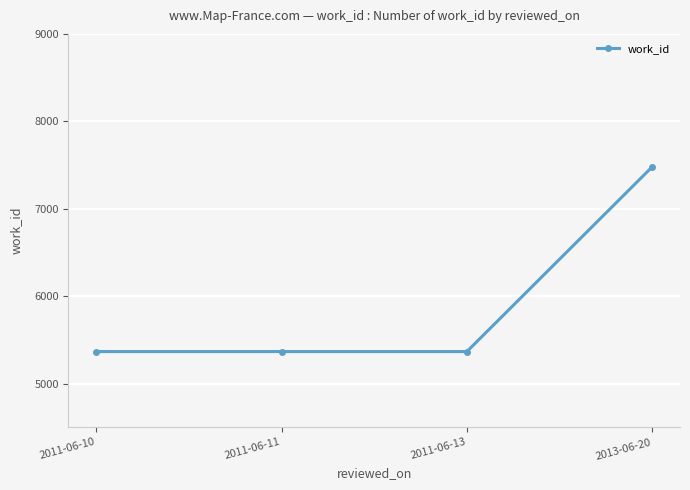

Count the values in the range 5366 to 7479.

4